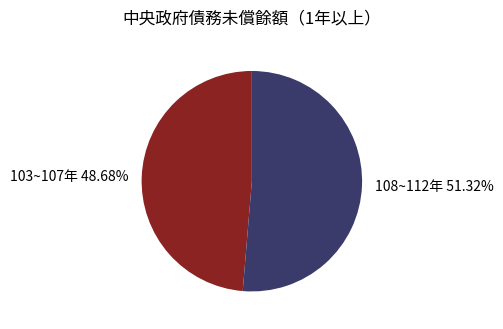

Count the number of slices in the pie.

2